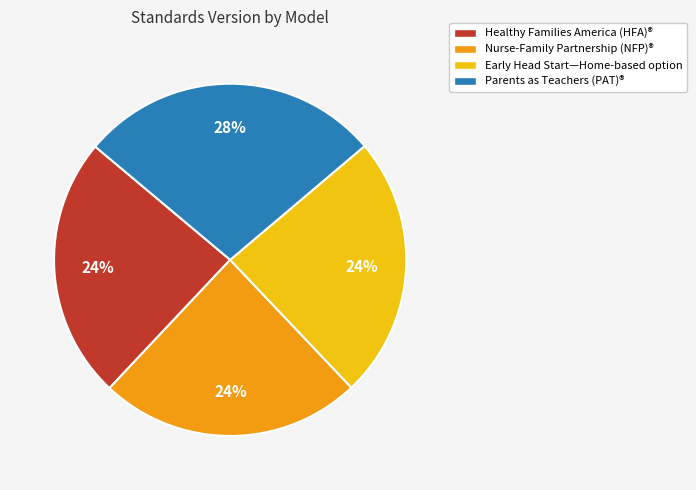

To the nearest percent, what is the average slice percentage?

25%